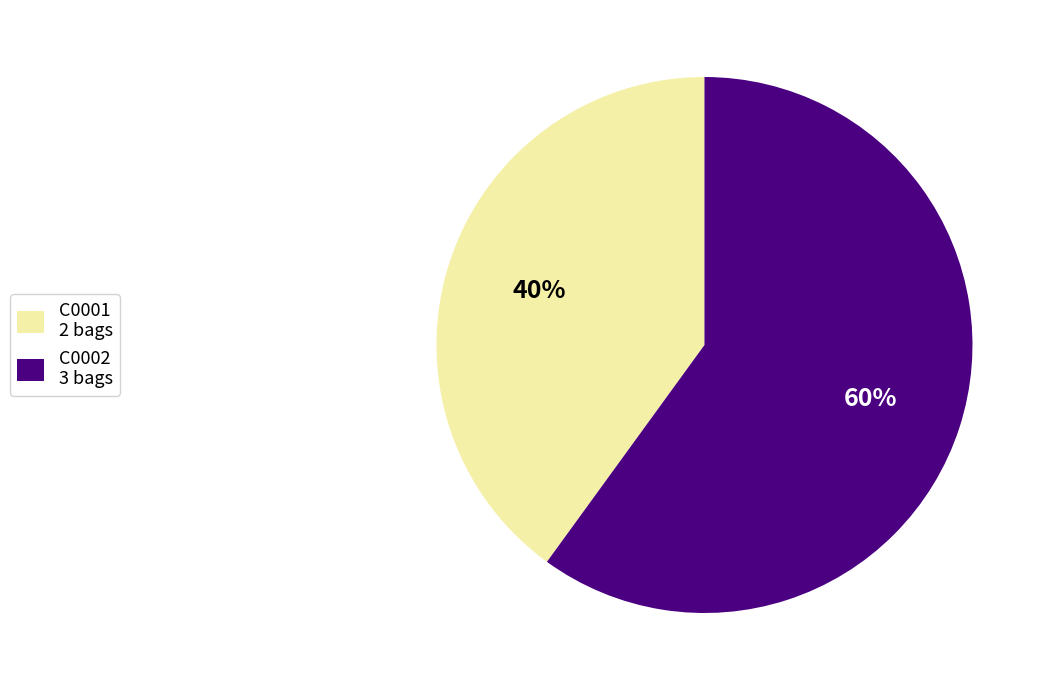

To the nearest percent, what is the combined percentage of C0001 and C0002?

100%